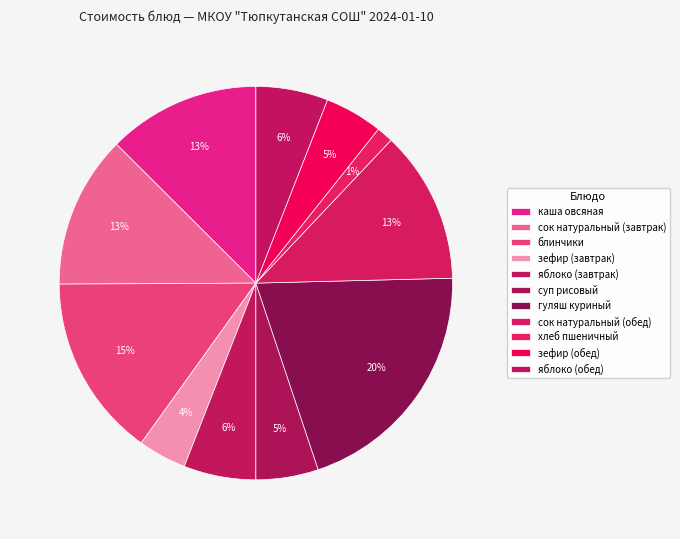

True or false: хлеб пшеничный accounts for 12% of the total.

False